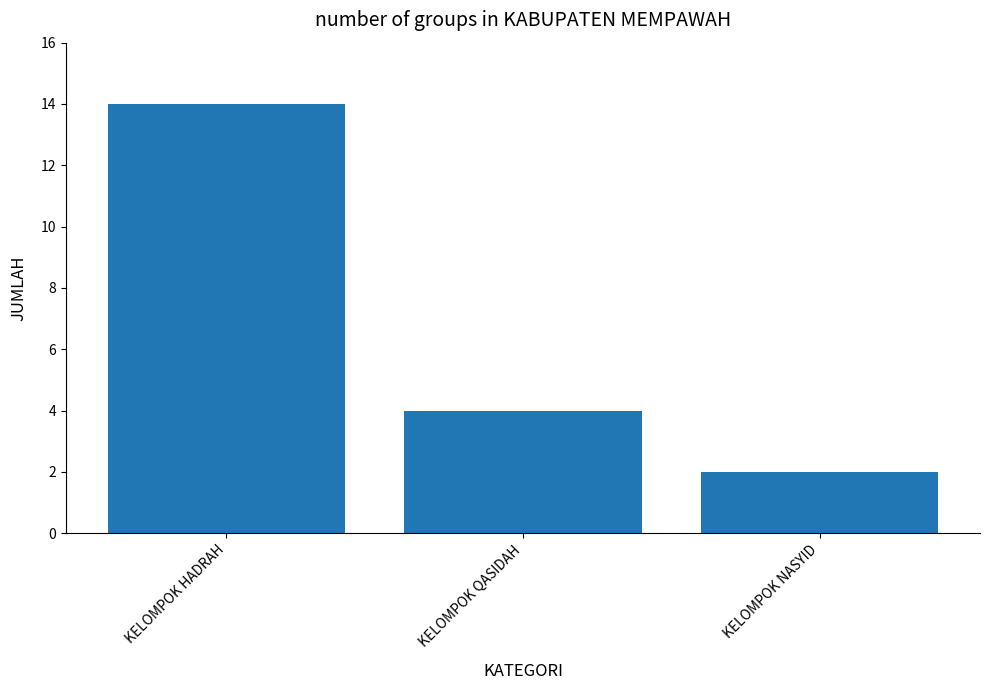

The chart shows a value of 1 at KELOMPOK NASYID. True or false?

False